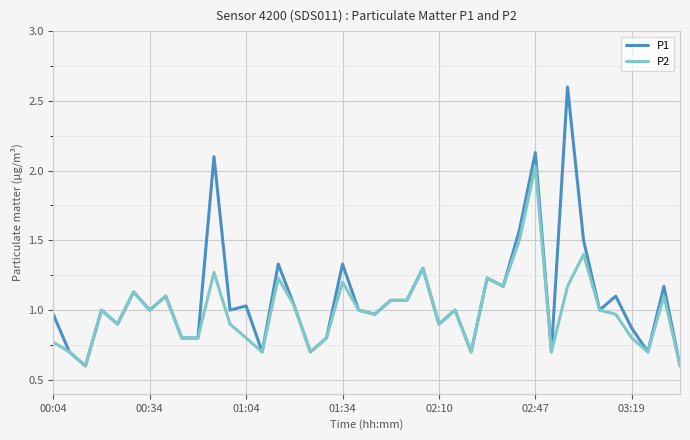

How many lines are shown in the chart?

2